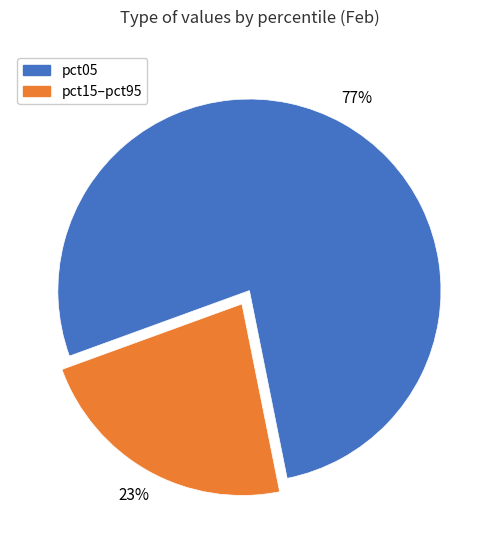

Is there a majority slice in this chart?

Yes